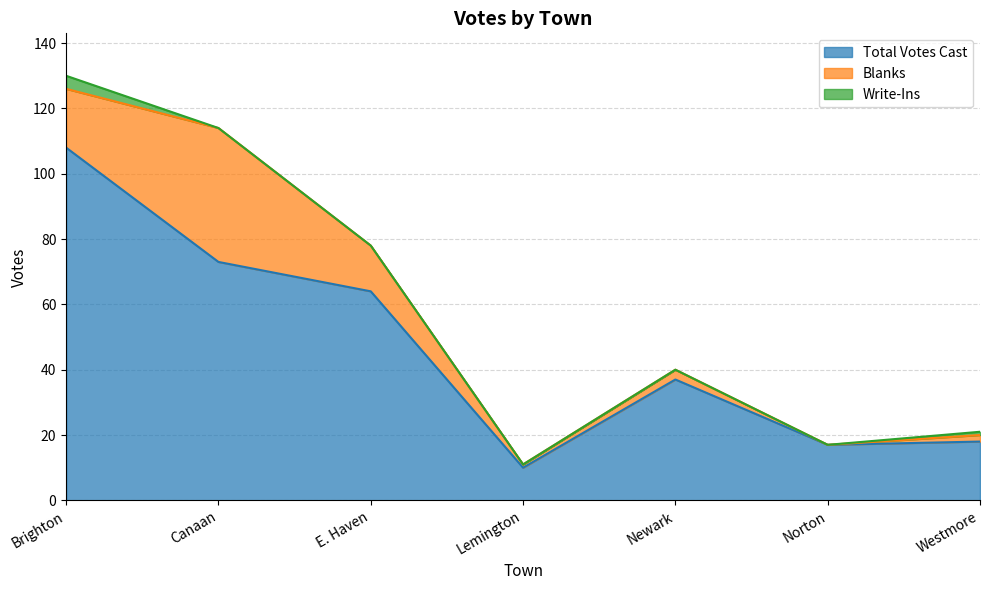

List the labels in order of Write-Ins value, smallest first.

Canaan, E. Haven, Lemington, Newark, Norton, Westmore, Brighton